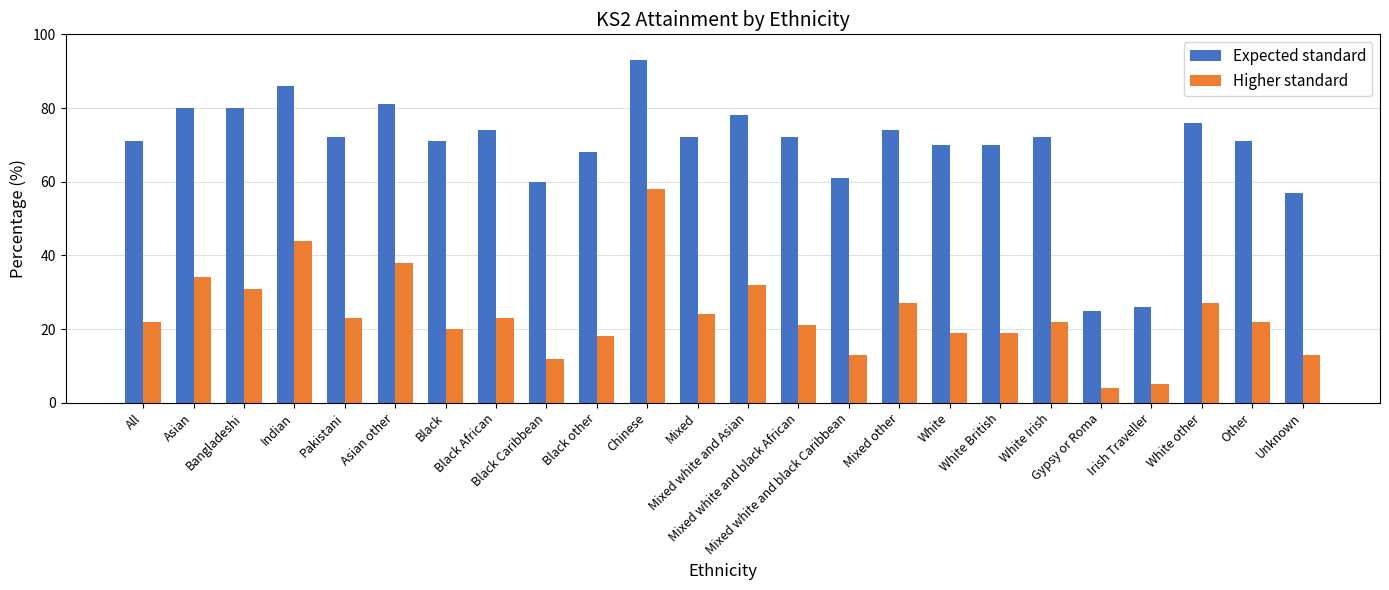

What is the difference between the Higher standard values at Mixed white and black African and Gypsy or Roma?

17